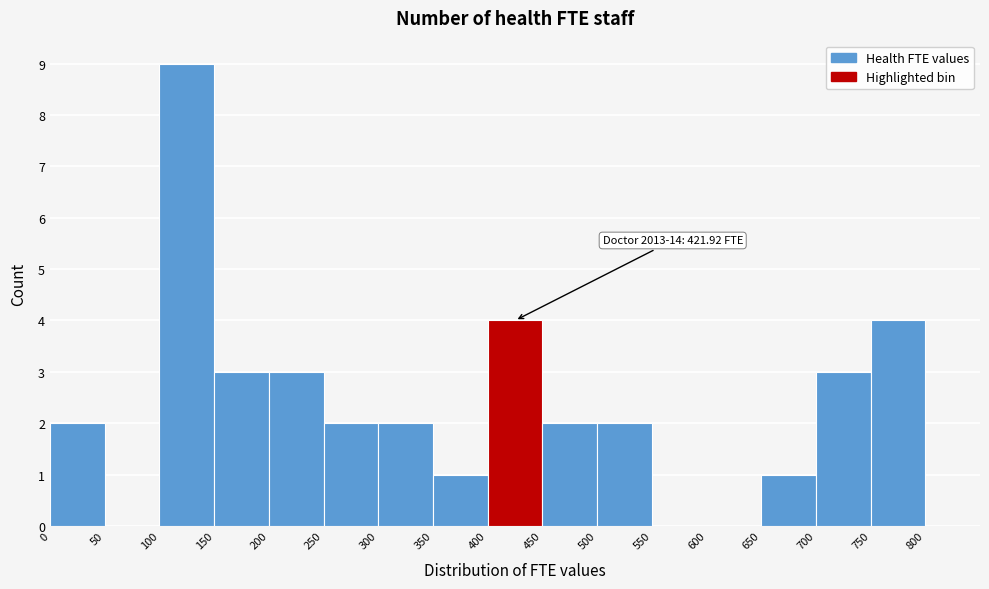

Which range on the x-axis has the tallest bar?

100 to 150